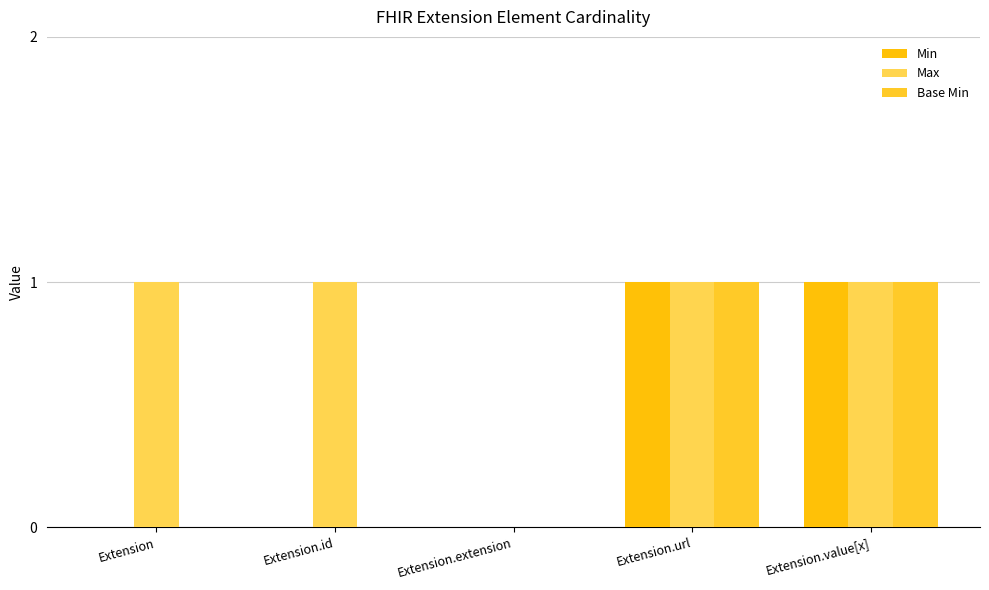

Reading left to right, extract all data points from this chart.

Min: 0	0	0	1	1
Max: 1	1	0	1	1
Base Min: 0	0	0	1	1